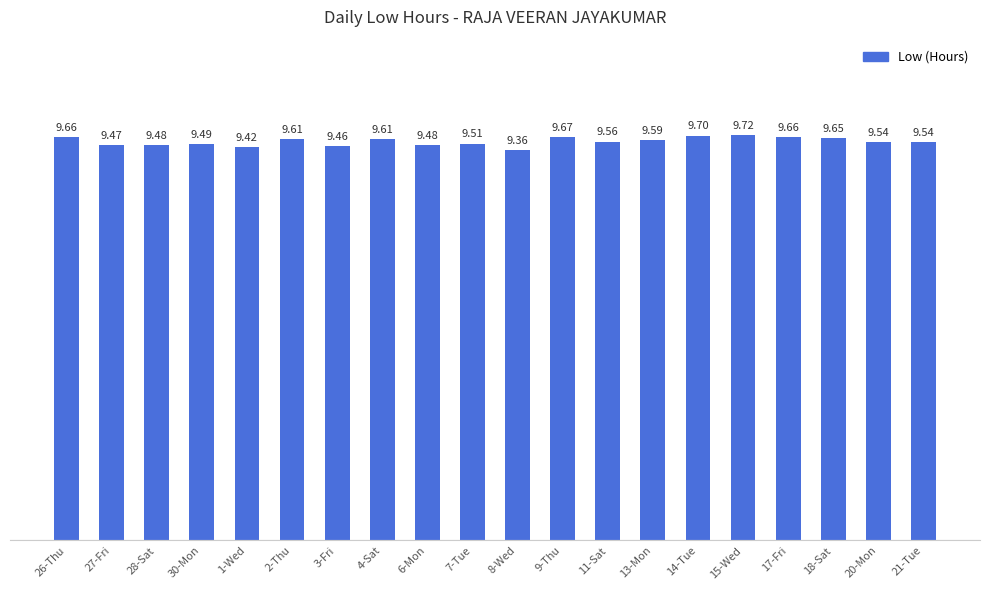

At which label is the value closest to 9?

8-Wed